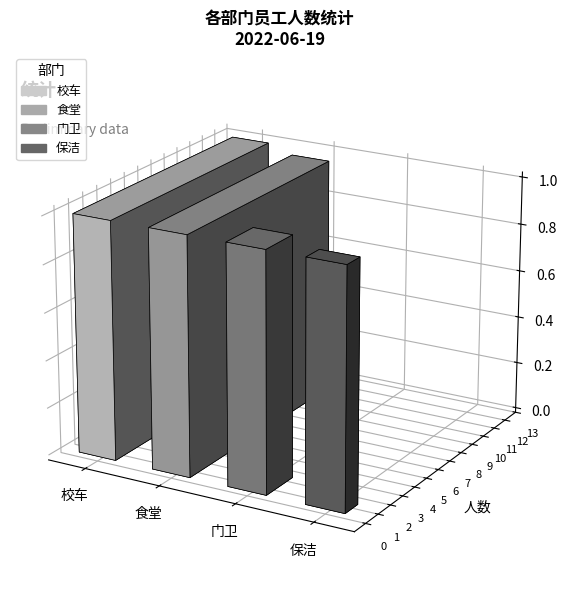

The chart shows a value of 21 at 校车. True or false?

False